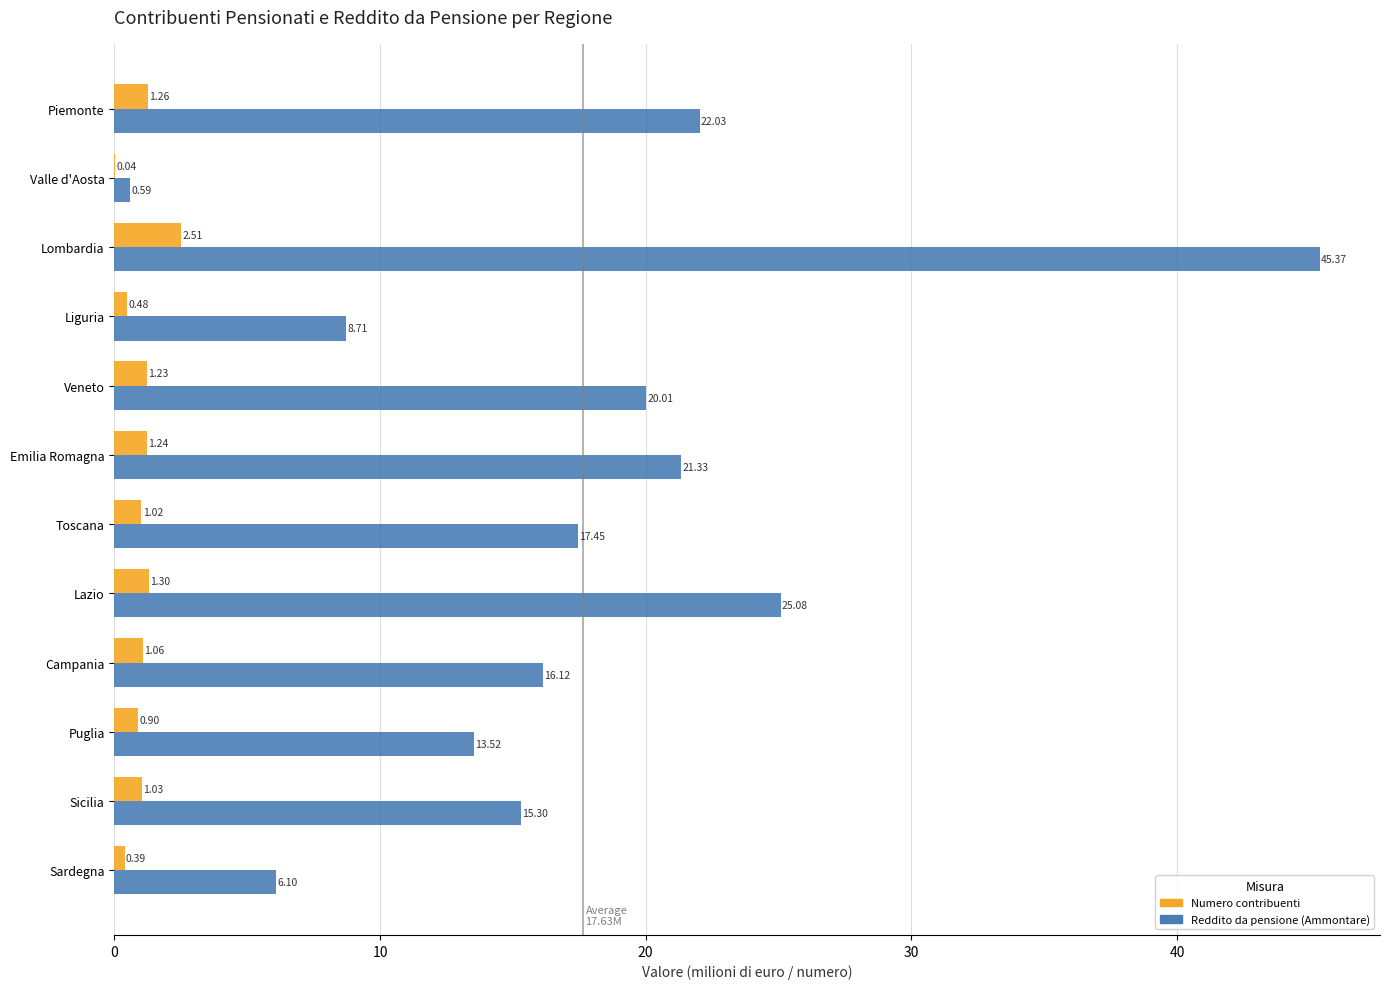

Which category has the highest value across all series?

Lombardia